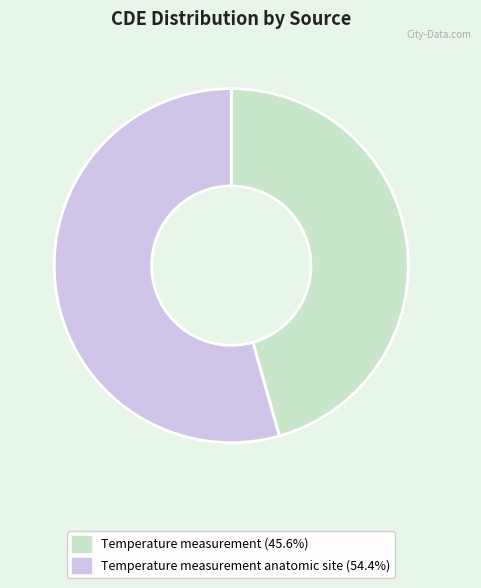

Approximately how many times larger is the value at Temperature measurement anatomic site (54.4%) compared to Temperature measurement (45.6%)?

1.2